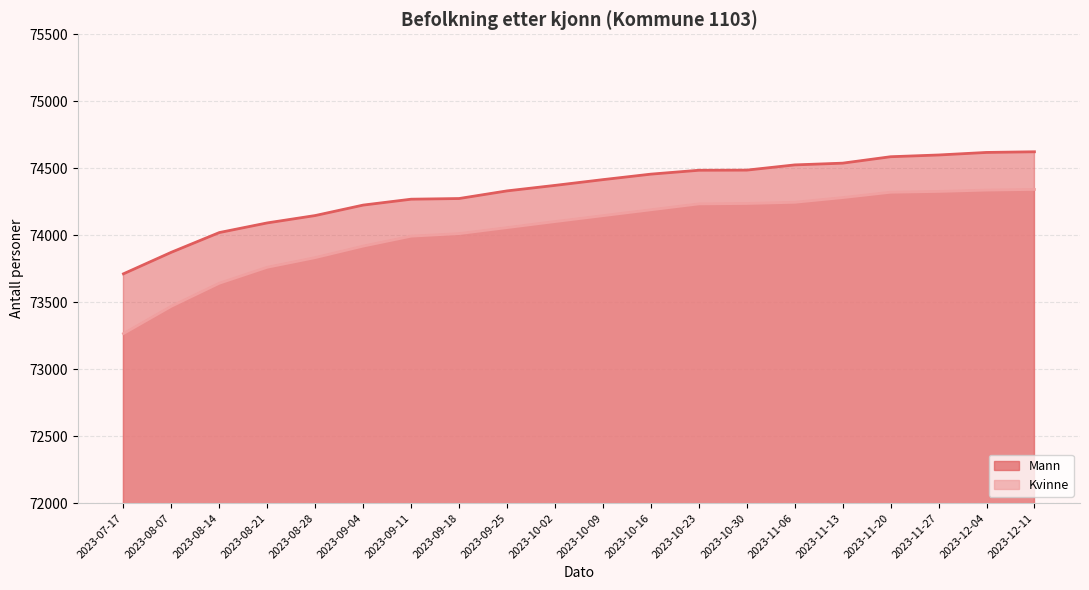

Reading right to left, list all the values displayed in this chart.

Mann: 74623	74618	74599	74586	74538	74525	74486	74485	74456	74415	74372	74331	74274	74269	74225	74147	74092	74020	73873	73712
Kvinne: 74342	74337	74327	74321	74281	74246	74237	74234	74190	74146	74102	74057	74012	73993	73919	73833	73761	73642	73470	73266